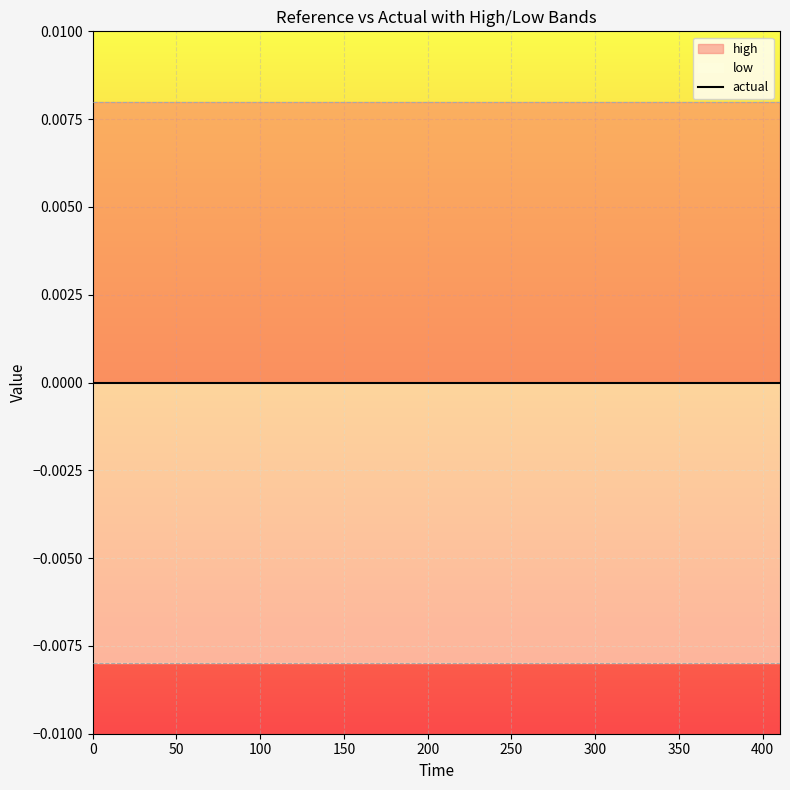

Is it true that low equals -0.0 at 302.4?

False